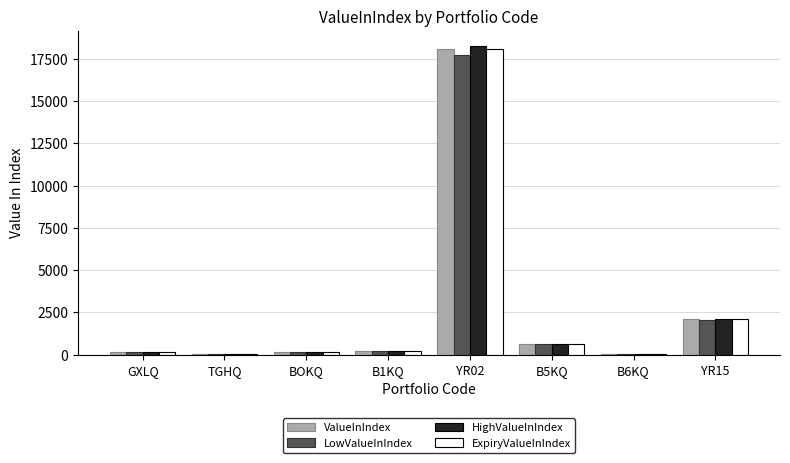

Is the value of ExpiryValueInIndex at YR02 greater than the value of LowValueInIndex at BOKQ?

Yes